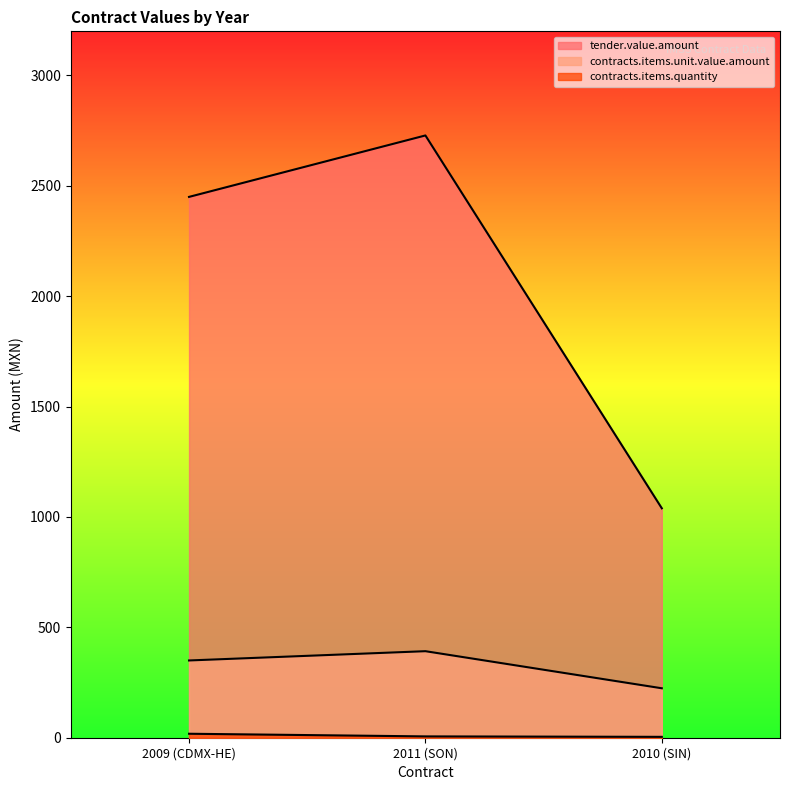

How many distinct data groups are displayed?

3